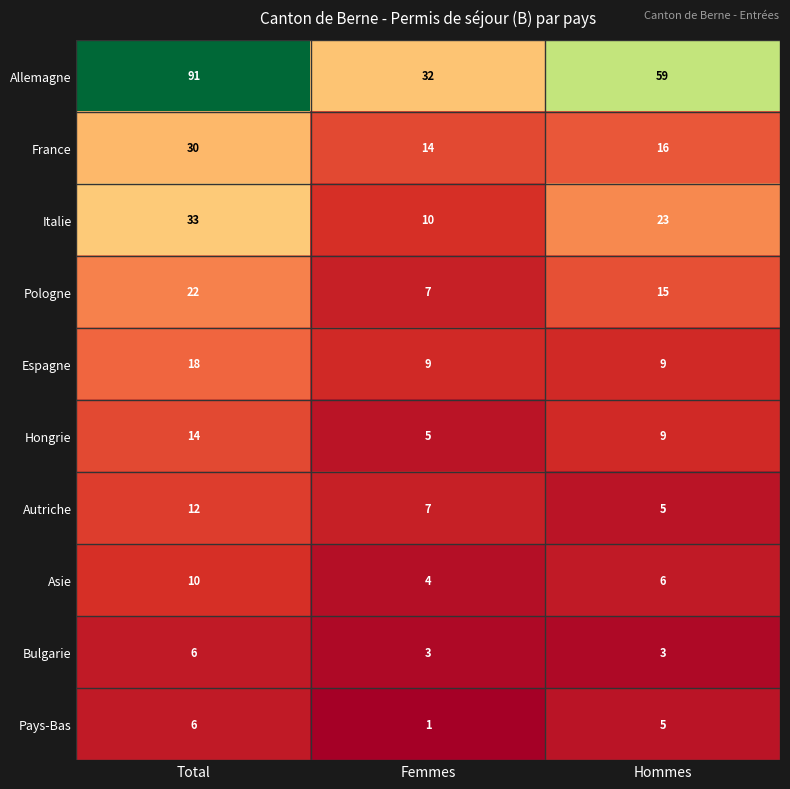

At which category does the chart reach its peak across all series?

Total